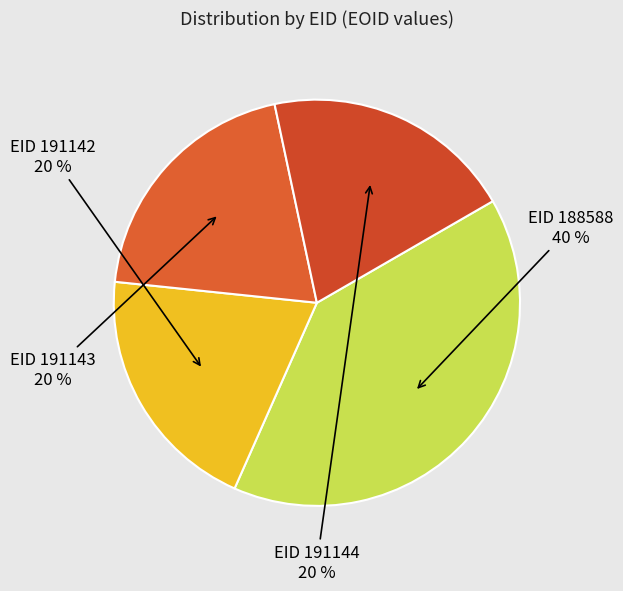

What is the largest slice in the pie chart?

188588